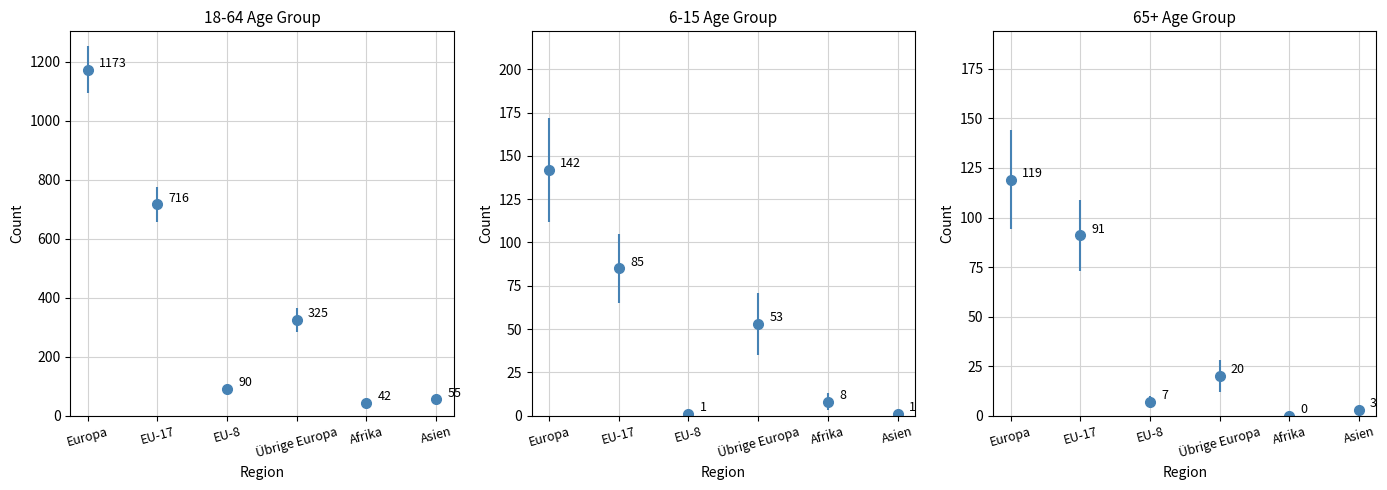

Does the chart contain any negative values?

No